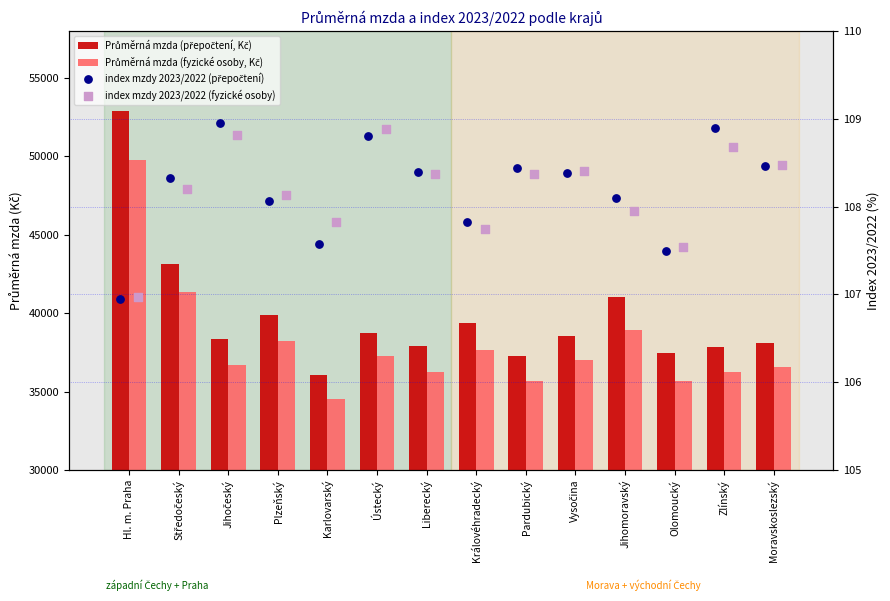

Which series contains the lowest Y value?

index mzdy 2023/2022 (přepočtení)